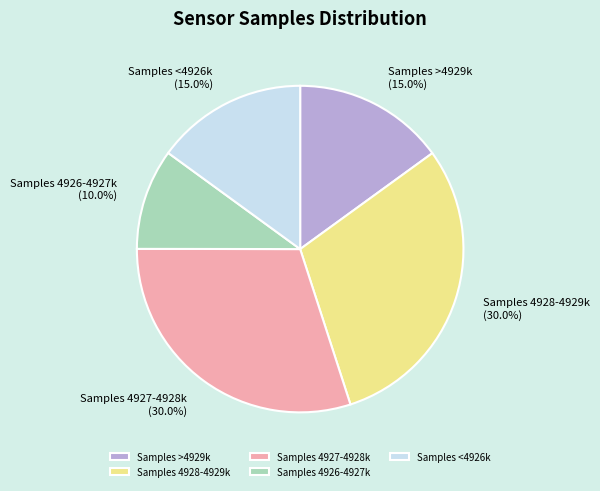

What percentage do Samples 4928-4929k and Samples 4926-4927k together represent?

40.0%